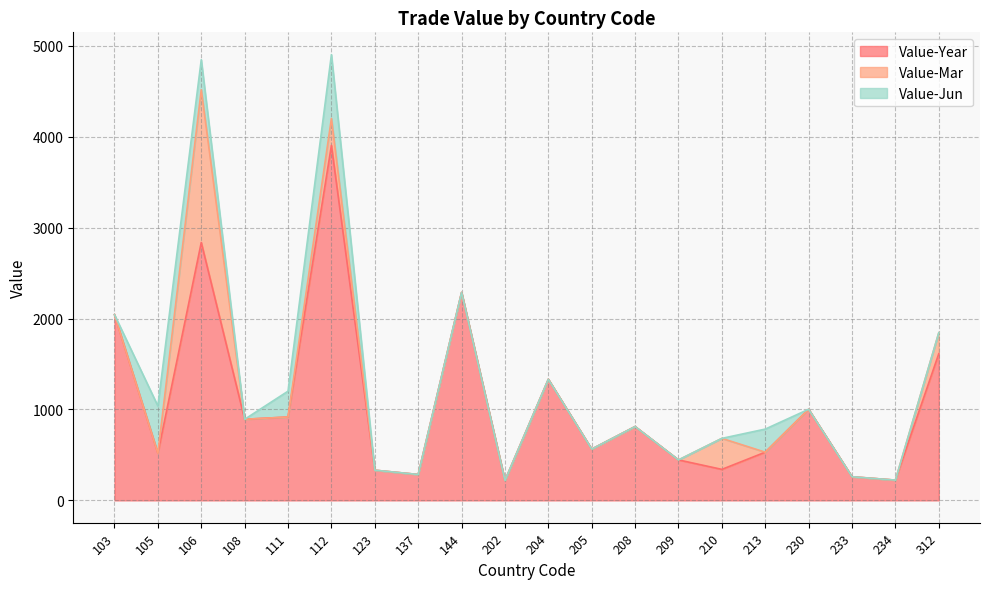

What is the total value across all series at 111?

1201